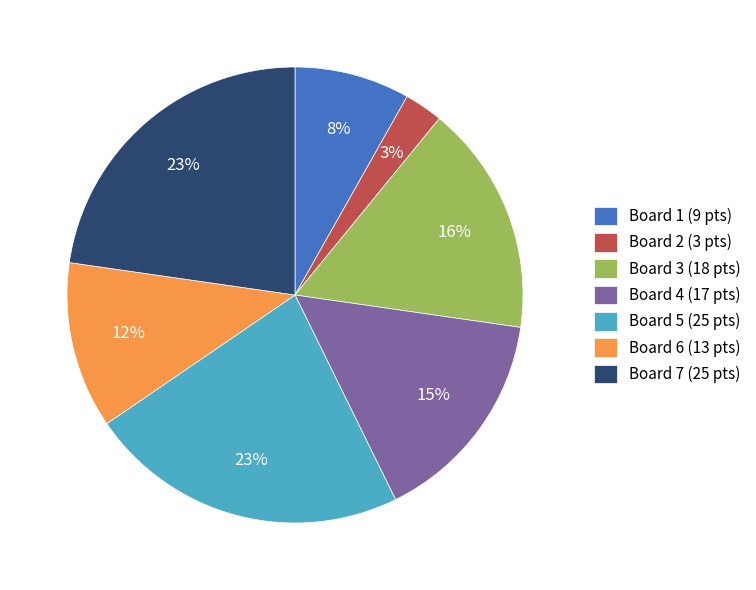

To the nearest percent, what portion does Board 3 represent?

16%